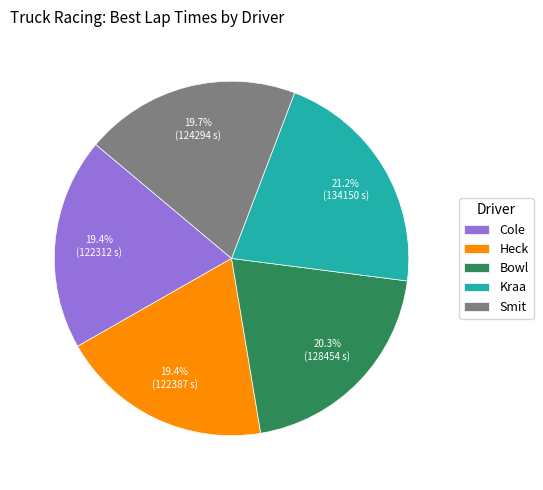

What is the largest slice in the pie chart?

Kraa